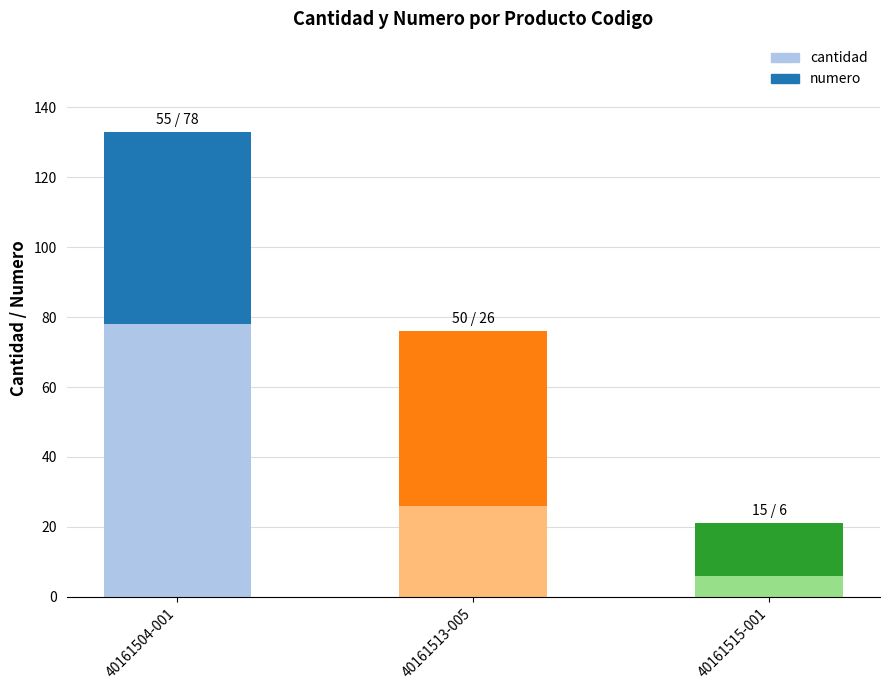

How many bars are there in total?

3